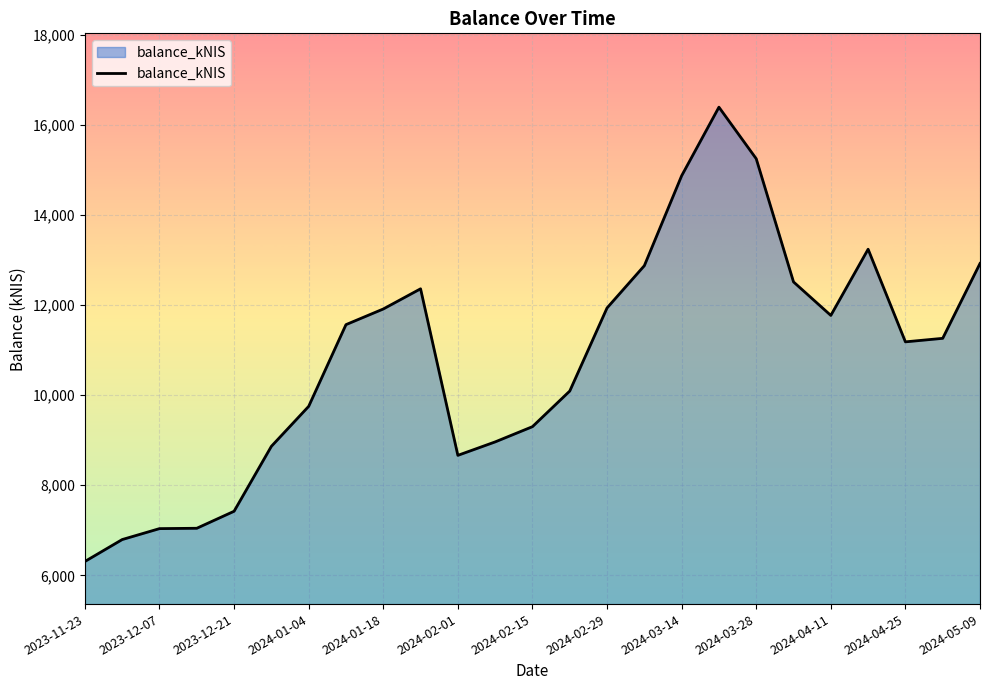

What is the difference between the maximum and minimum values?

10084.4